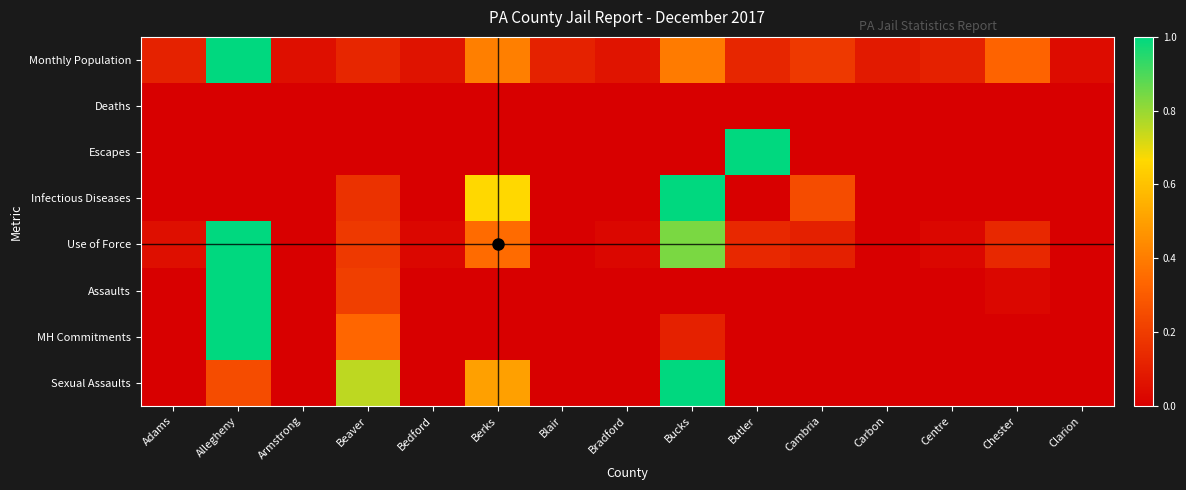

Reading right to left, transcribe all the data shown in this chart.

Monthly Population: Clarion=0.0	Chester=0.3	Centre=0.1	Carbon=0.1	Cambria=0.2	Butler=0.1	Bucks=0.4	Bradford=0.1	Blair=0.1	Berks=0.4	Bedford=0.1	Beaver=0.1	Armstrong=0.1	Allegheny=1.0	Adams=0.1
Deaths: Clarion=0.0	Chester=0.0	Centre=0.0	Carbon=0.0	Cambria=0.0	Butler=0.0	Bucks=0.0	Bradford=0.0	Blair=0.0	Berks=0.0	Bedford=0.0	Beaver=0.0	Armstrong=0.0	Allegheny=0.0	Adams=0.0
Escapes: Clarion=0.0	Chester=0.0	Centre=0.0	Carbon=0.0	Cambria=0.0	Butler=1.0	Bucks=0.0	Bradford=0.0	Blair=0.0	Berks=0.0	Bedford=0.0	Beaver=0.0	Armstrong=0.0	Allegheny=0.0	Adams=0.0
Infectious Diseases: Clarion=0.0	Chester=0.0	Centre=0.0	Carbon=0.0	Cambria=0.2	Butler=0.0	Bucks=1.0	Bradford=0.0	Blair=0.0	Berks=0.7	Bedford=0.0	Beaver=0.2	Armstrong=0.0	Allegheny=0.0	Adams=0.0
Use of Force: Clarion=0.0	Chester=0.1	Centre=0.0	Carbon=0.0	Cambria=0.1	Butler=0.1	Bucks=0.8	Bradford=0.0	Blair=0.0	Berks=0.4	Bedford=0.0	Beaver=0.2	Armstrong=0.0	Allegheny=1.0	Adams=0.1
Assaults: Clarion=0.0	Chester=0.0	Centre=0.0	Carbon=0.0	Cambria=0.0	Butler=0.0	Bucks=0.0	Bradford=0.0	Blair=0.0	Berks=0.0	Bedford=0.0	Beaver=0.2	Armstrong=0.0	Allegheny=1.0	Adams=0.0
MH Commitments: Clarion=0.0	Chester=0.0	Centre=0.0	Carbon=0.0	Cambria=0.0	Butler=0.0	Bucks=0.1	Bradford=0.0	Blair=0.0	Berks=0.0	Bedford=0.0	Beaver=0.3	Armstrong=0.0	Allegheny=1.0	Adams=0.0
Sexual Assaults: Clarion=0.0	Chester=0.0	Centre=0.0	Carbon=0.0	Cambria=0.0	Butler=0.0	Bucks=1.0	Bradford=0.0	Blair=0.0	Berks=0.5	Bedford=0.0	Beaver=0.8	Armstrong=0.0	Allegheny=0.2	Adams=0.0